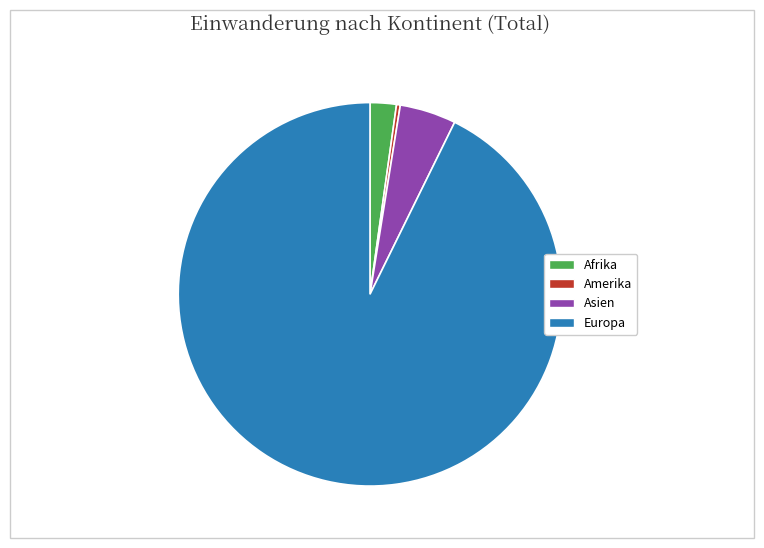

How many slices are in this pie chart?

4